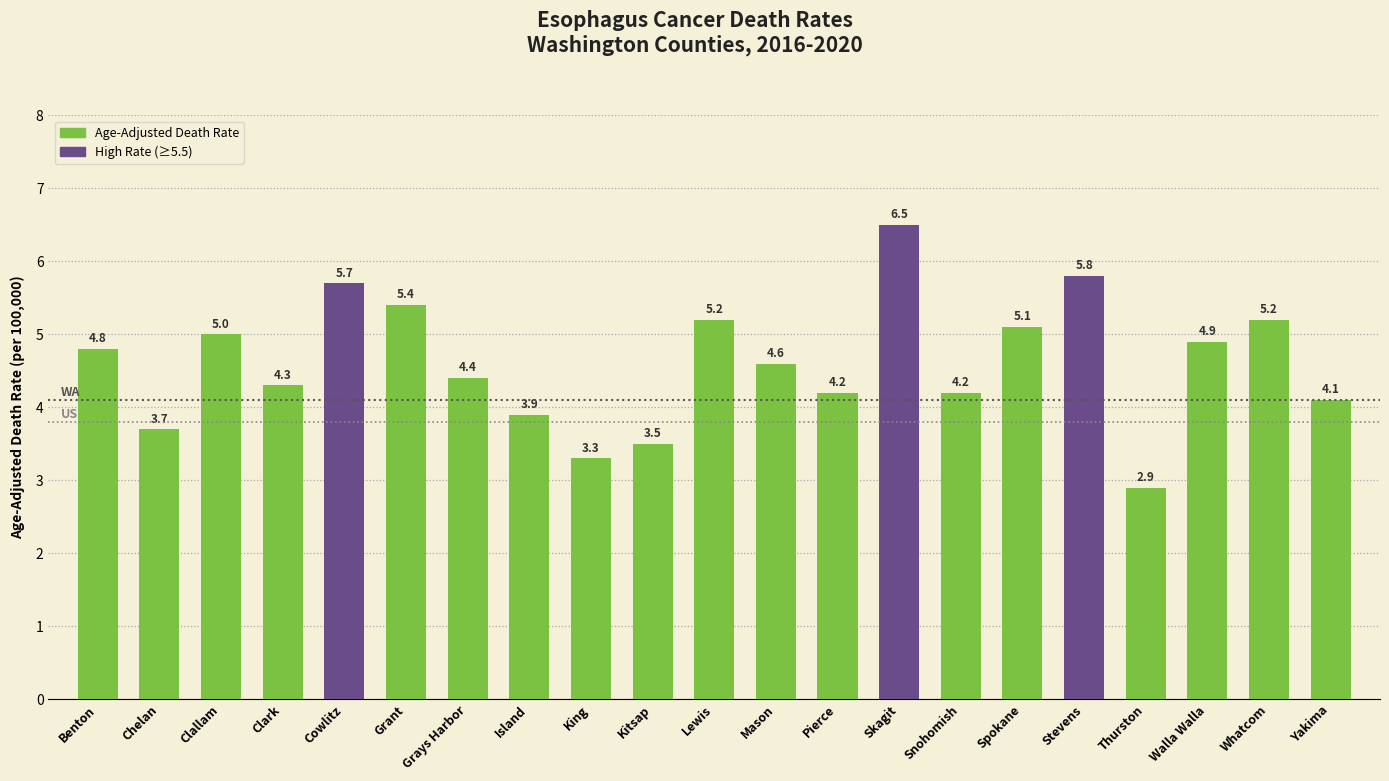

Is it true that the value at Cowlitz is 5.7?

True